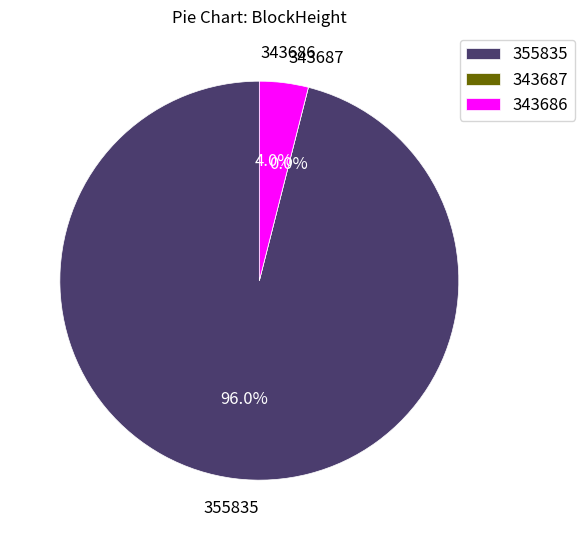

Which category accounts for the majority?

355835